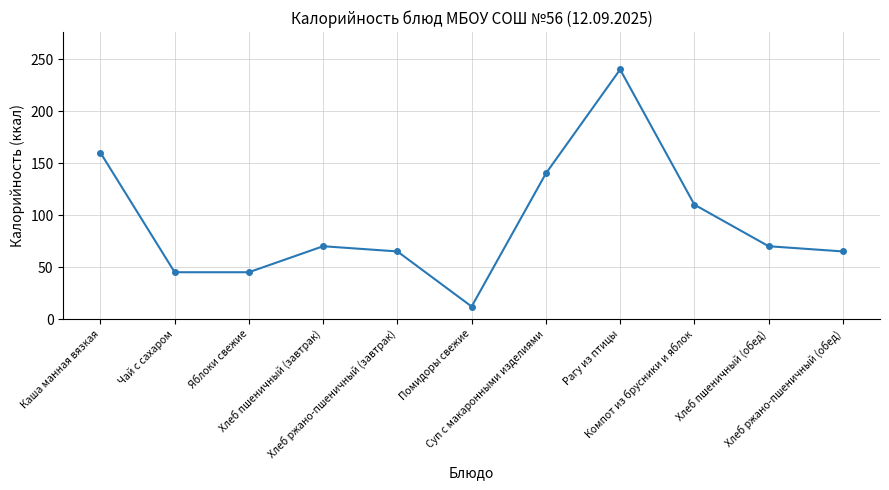

True or false: the data has more than 1 interior local peaks.

True